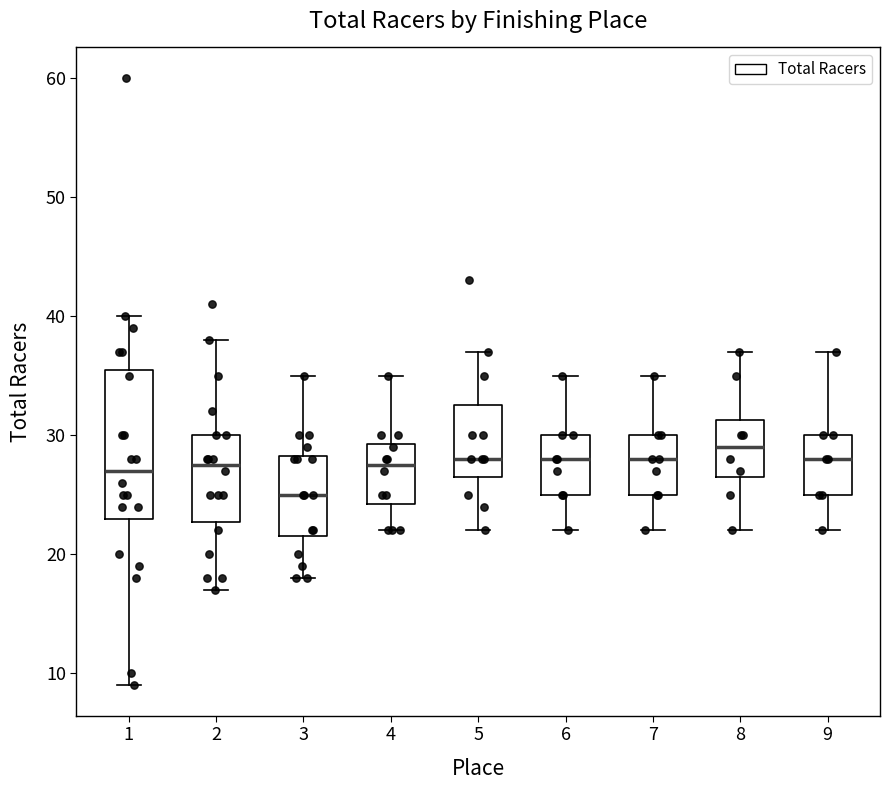

Comparing the boxes themselves (not the whiskers), which one is the tallest?

1